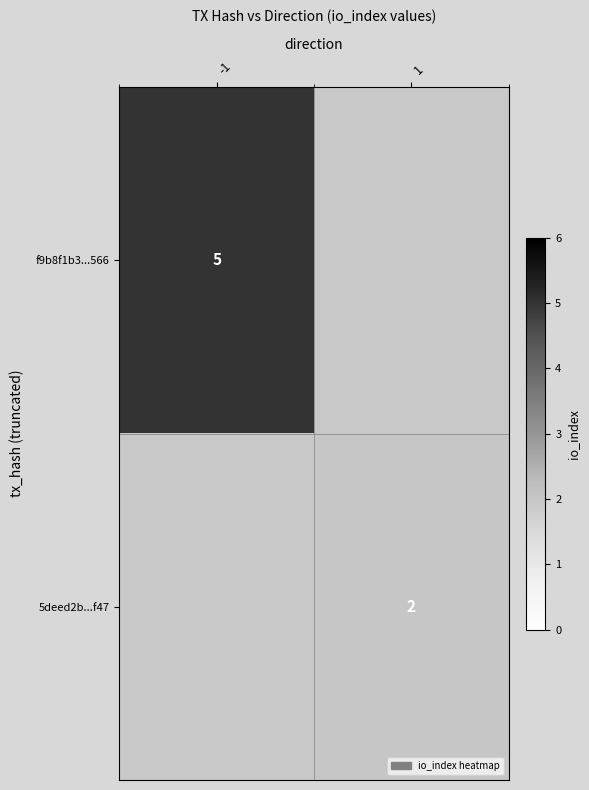

Is it true that f9b8f1b3...566 equals 2 at -1?

False